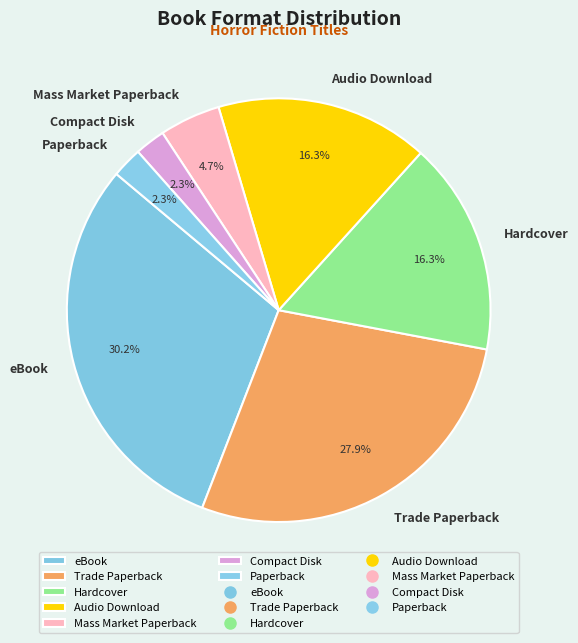

Approximately how many times larger is the value at Audio Download compared to Trade Paperback?

0.6